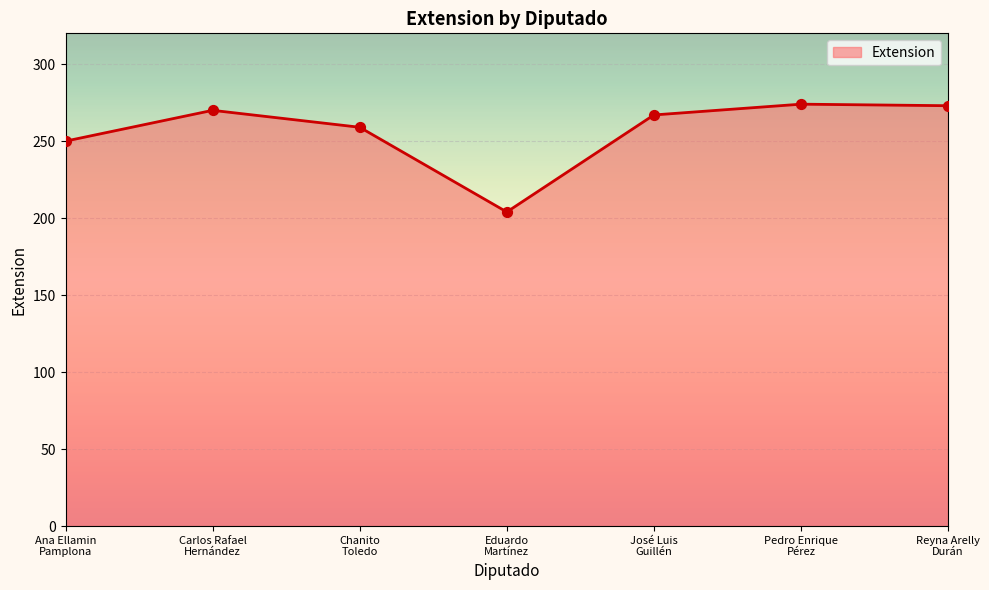

Between Pedro Enrique
Pérez and José Luis
Guillén, which is larger?

Pedro Enrique
Pérez